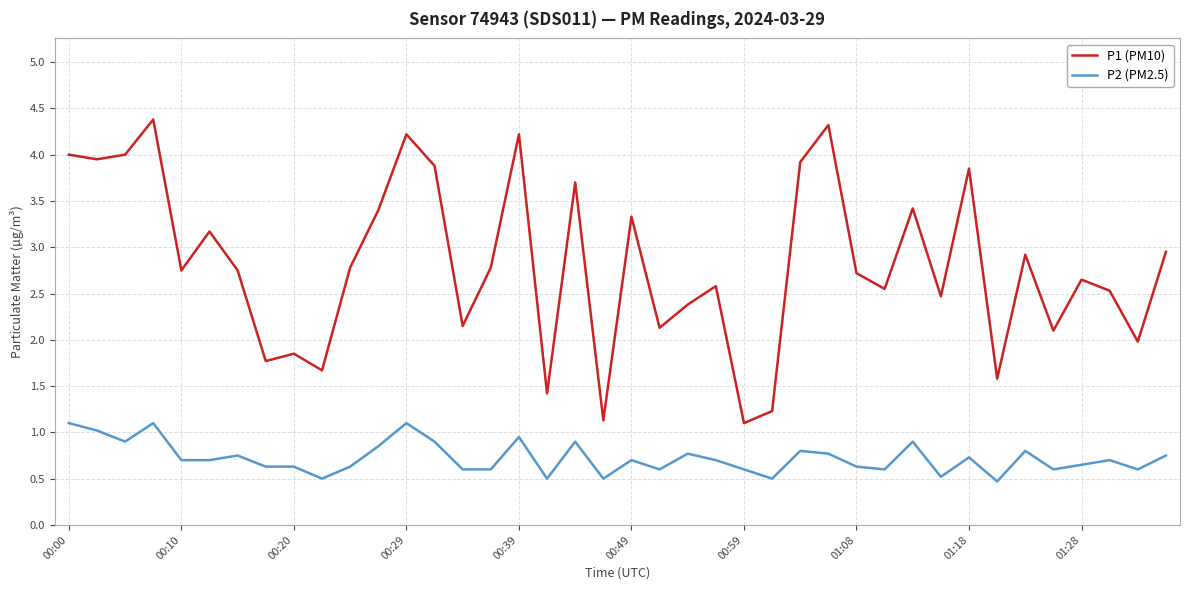

Which series has the widest spread of values?

P1 (PM10)